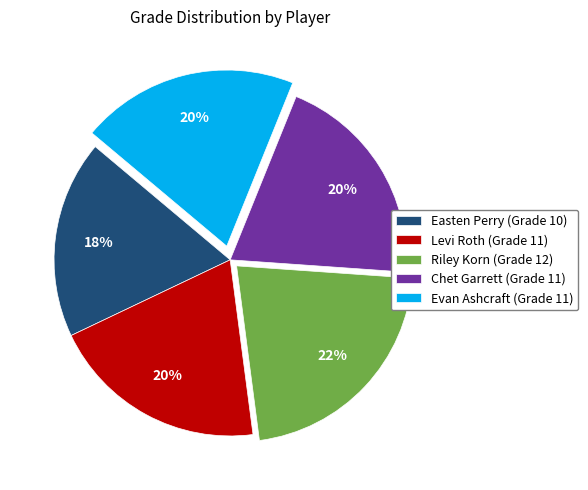

The Riley Korn slice represents 22% of the pie. True or false?

True